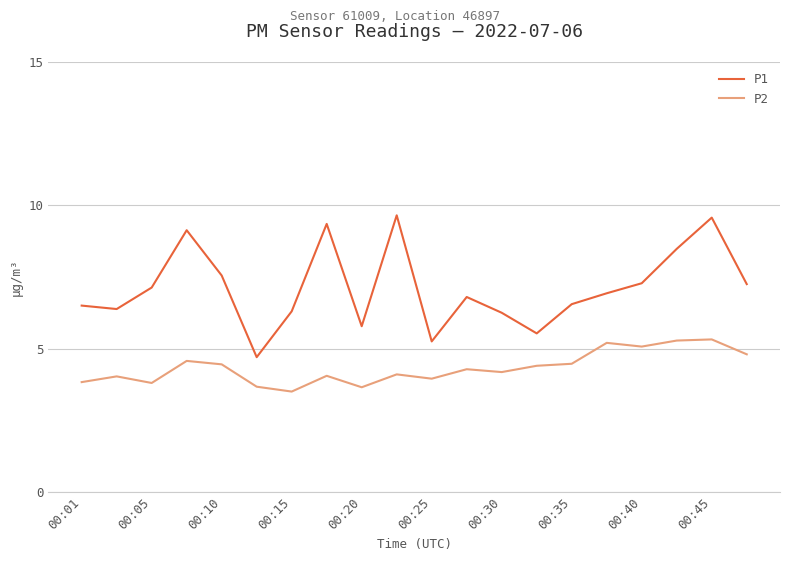

List the series in order of their overall mean, highest first.

P1, P2